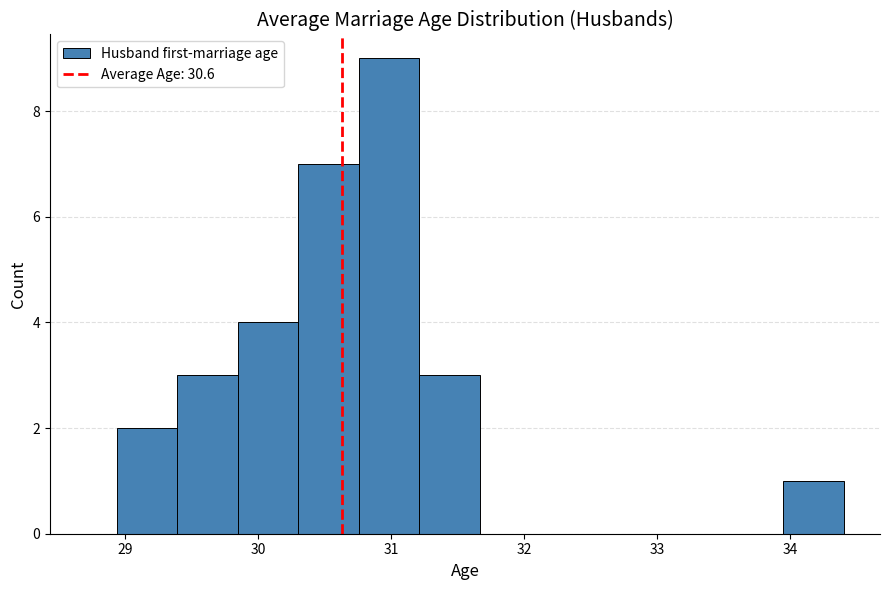

Over which range of the x-axis is the bar tallest?

30.8 to 31.2